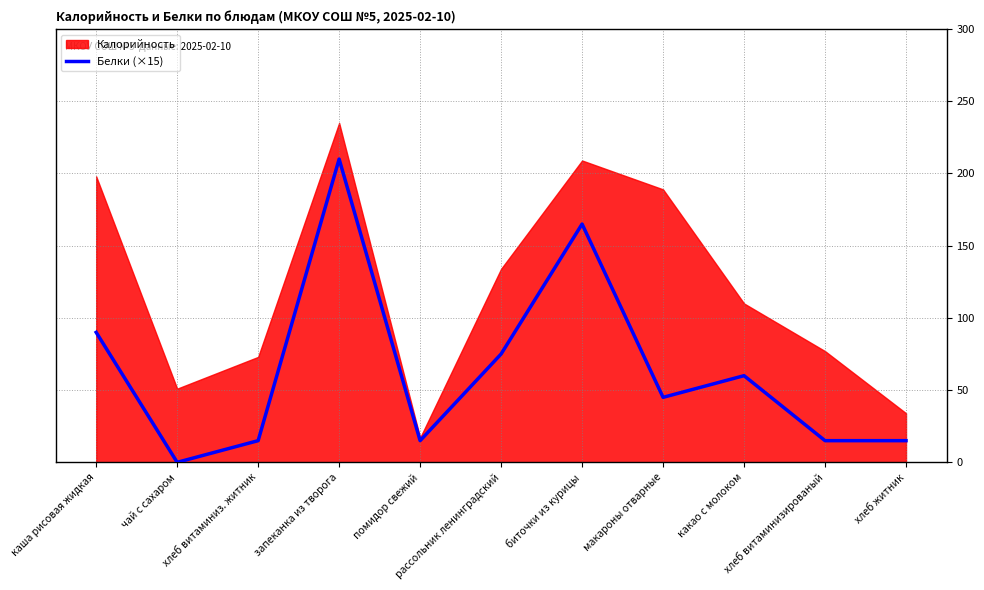

At which category does the data reach its first local peak?

запеканка из творога